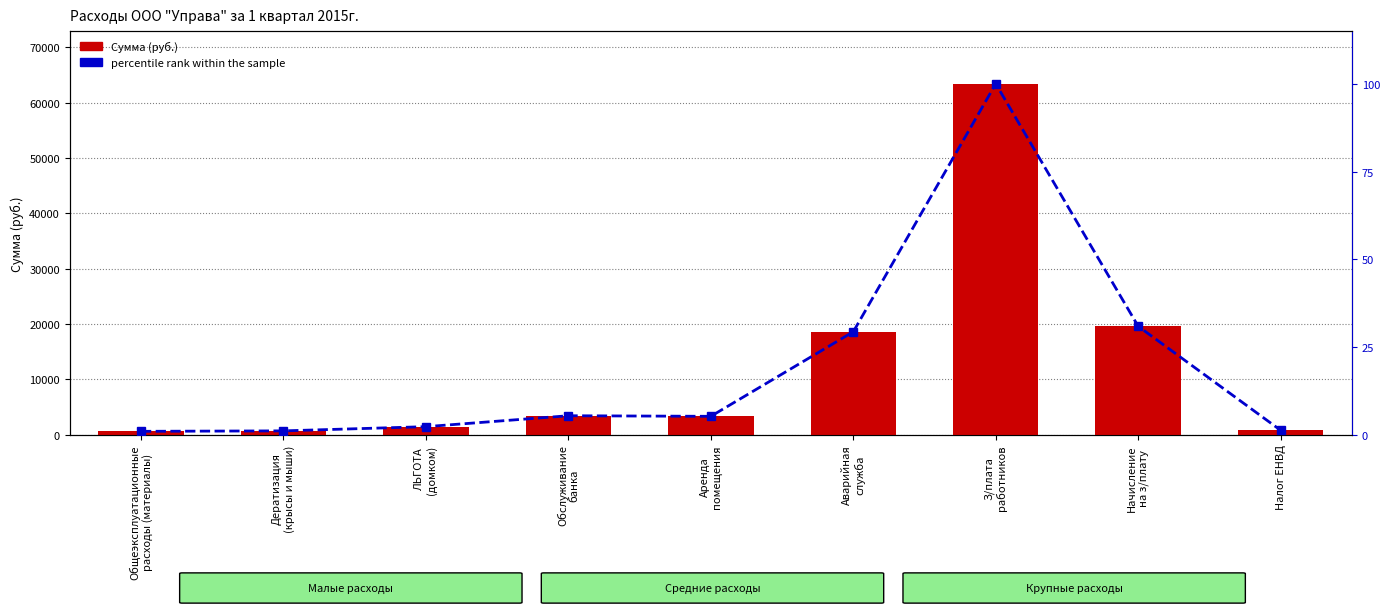

Is the value of Сумма (руб.) at З/плата
работников greater than the value of percentile rank within the sample at Налог ЕНВД?

Yes